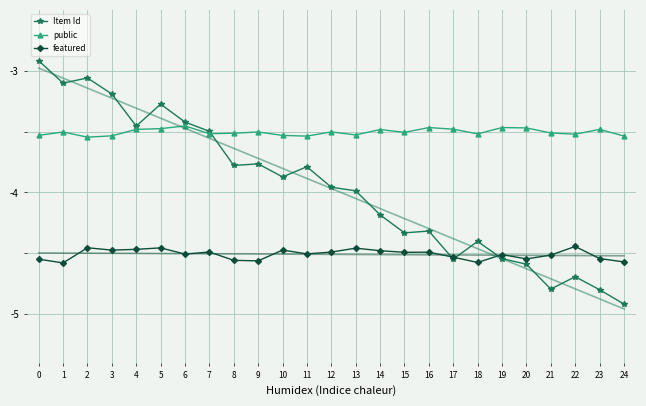

How many interior local valleys does the featured series have?

8